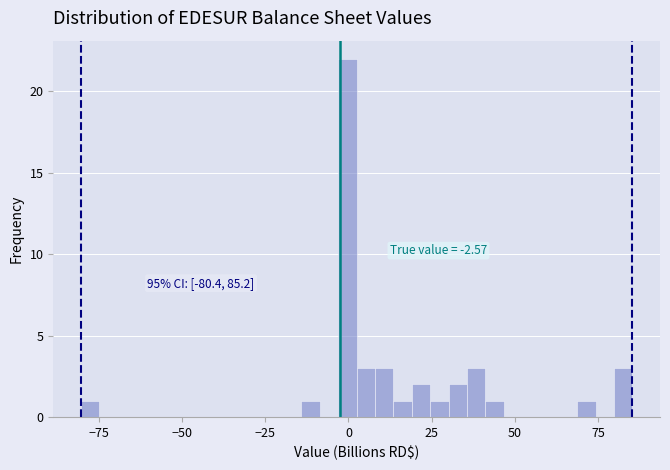

Around what value on the x-axis is the tallest bar? Give the approximate position of its centre, as read against the axis.

0